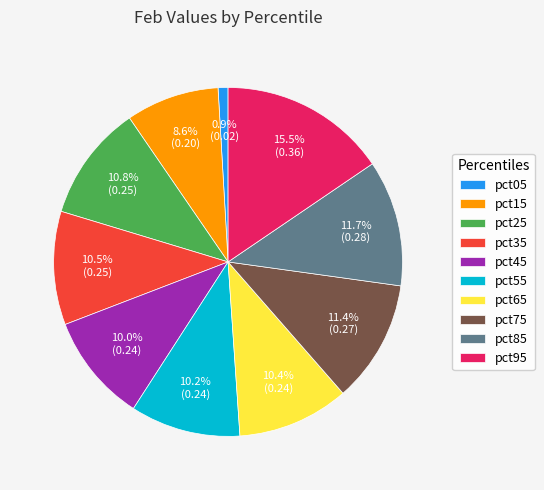

Is it true that pct85 is 12% of the pie?

True